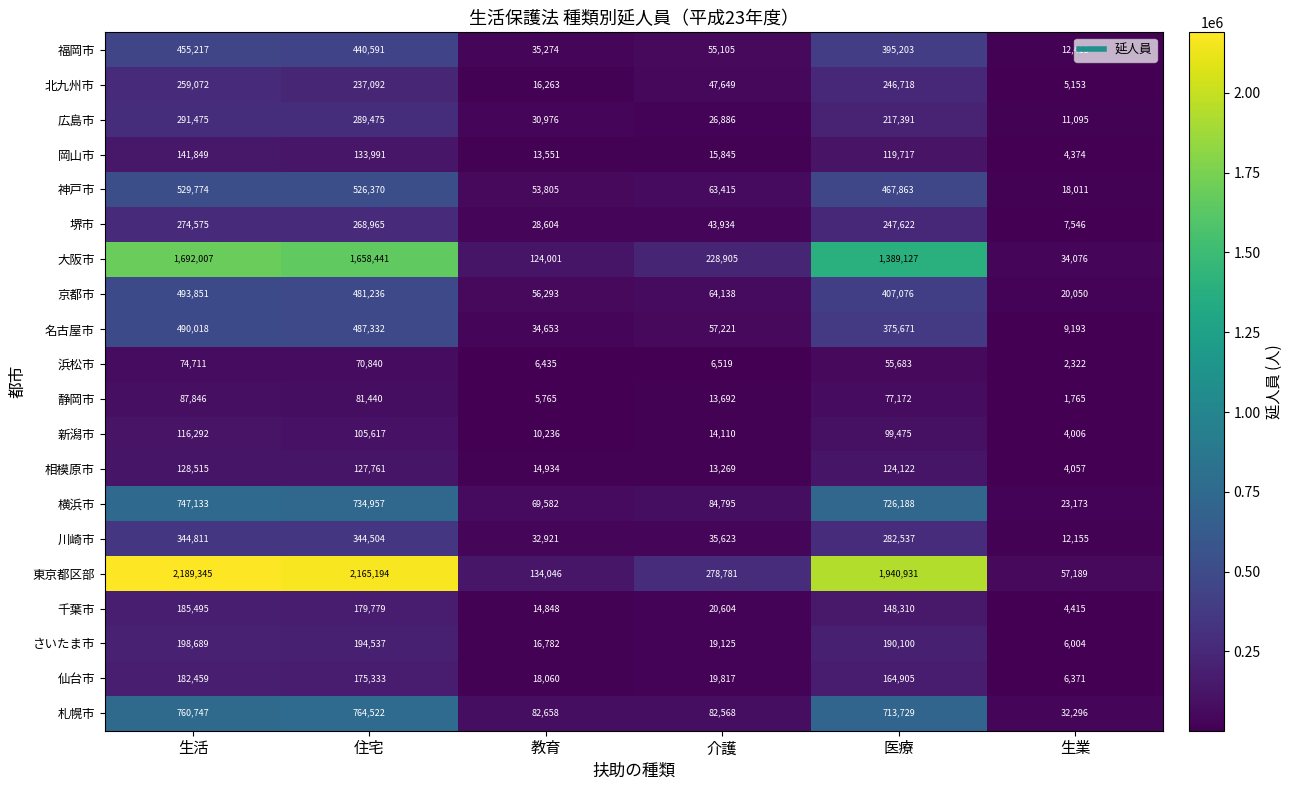

The value of 神戸市 at 生活 is 529774. True or false?

True